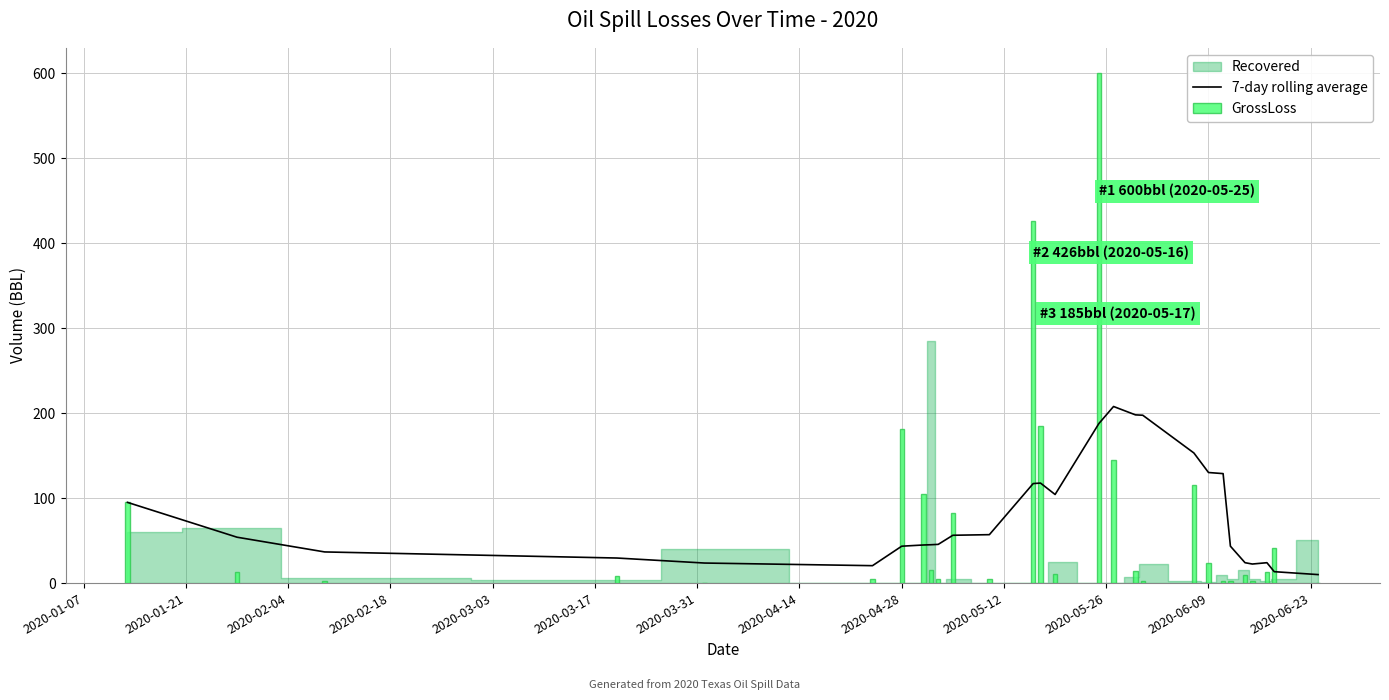

How many bars are there in each group?

2